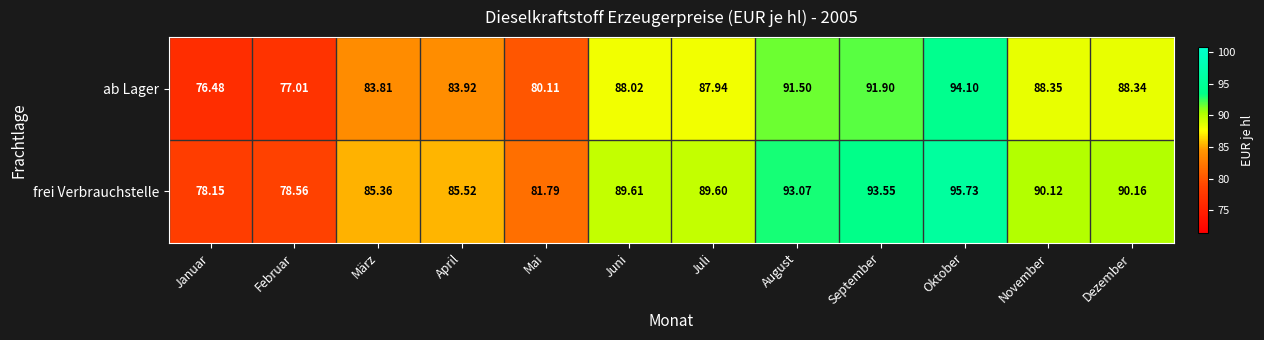

What is the minimum value shown in the chart?

76.5